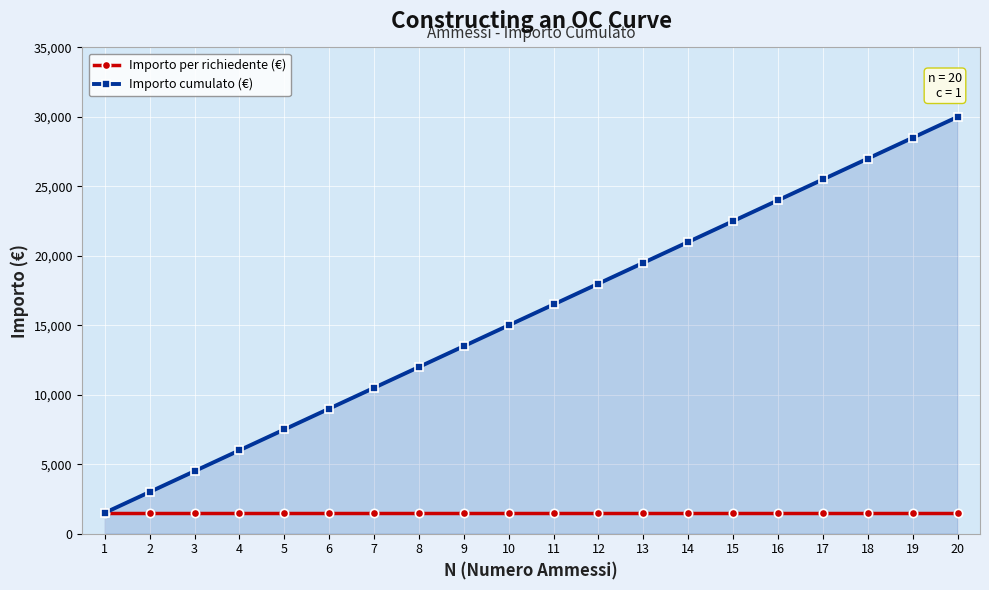

List the series in order of their peak value, lowest first.

Importo per richiedente (€), Importo cumulato (€)